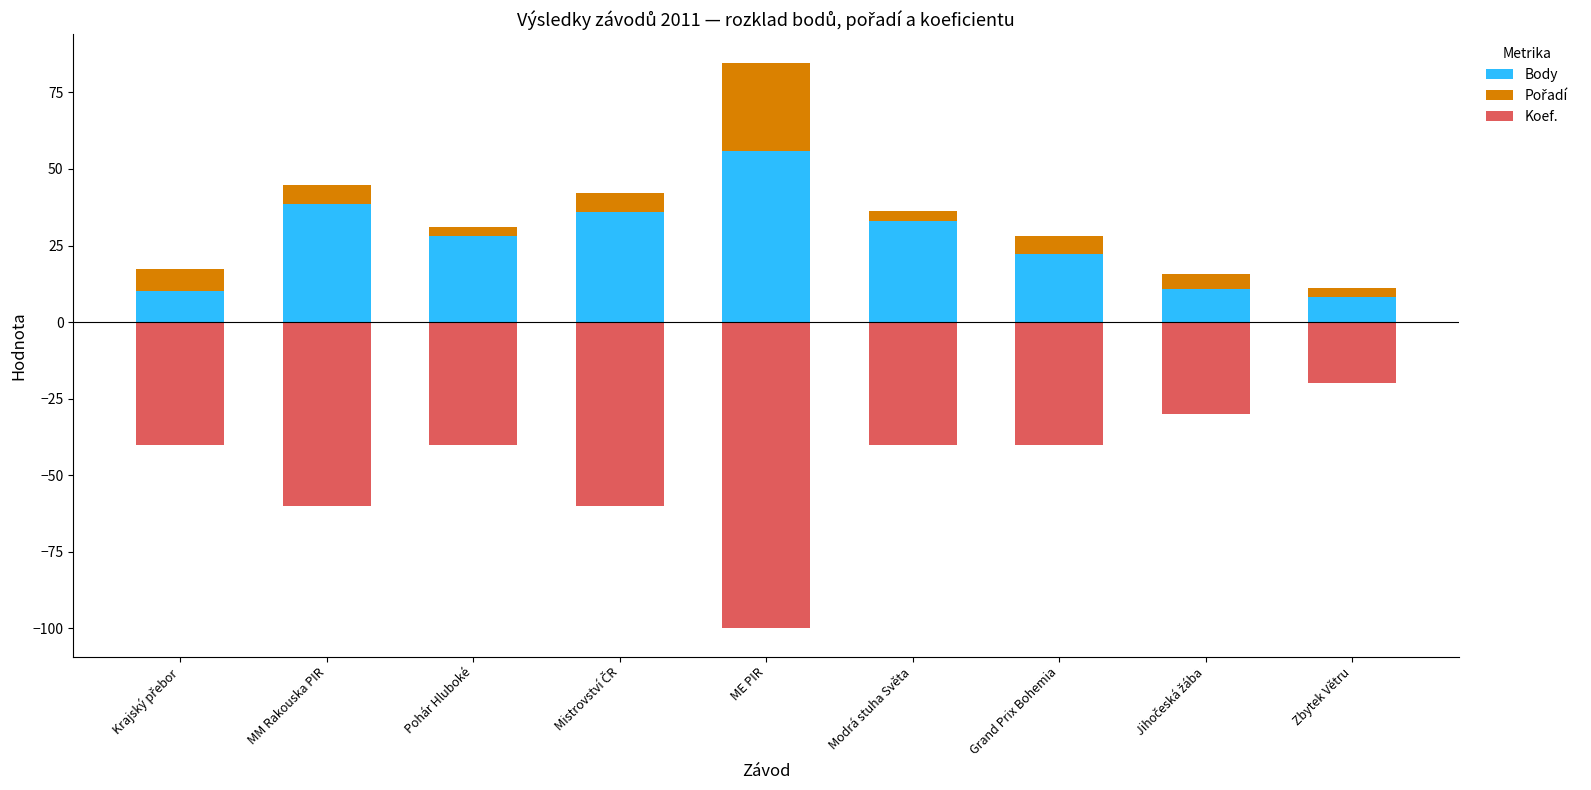

How many bars are there in each group?

3